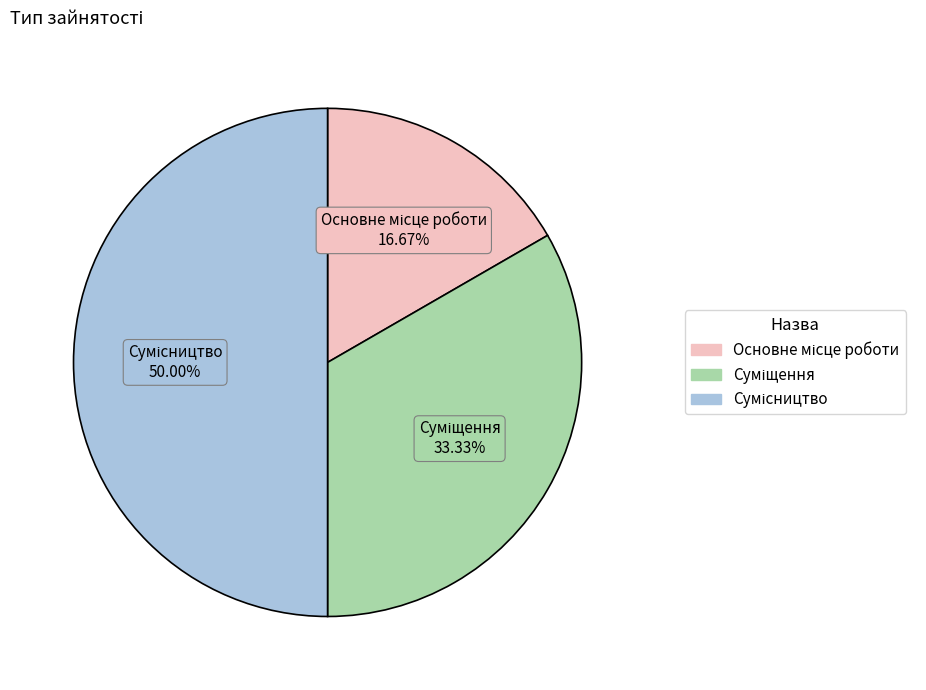

How many segments does this pie chart have?

3